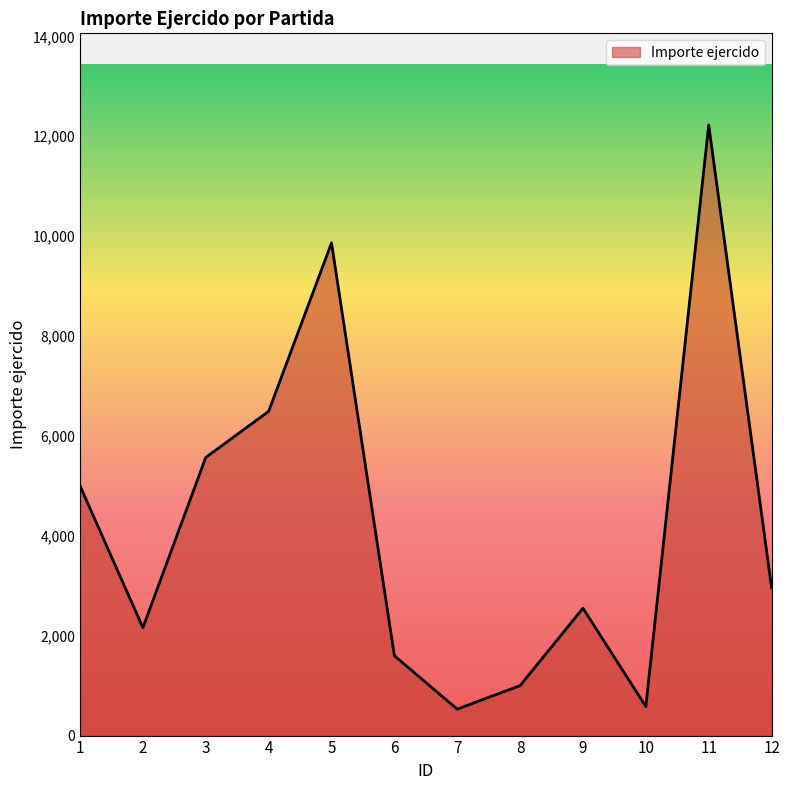

Is it true that the value at 2 is 2159.9?

True